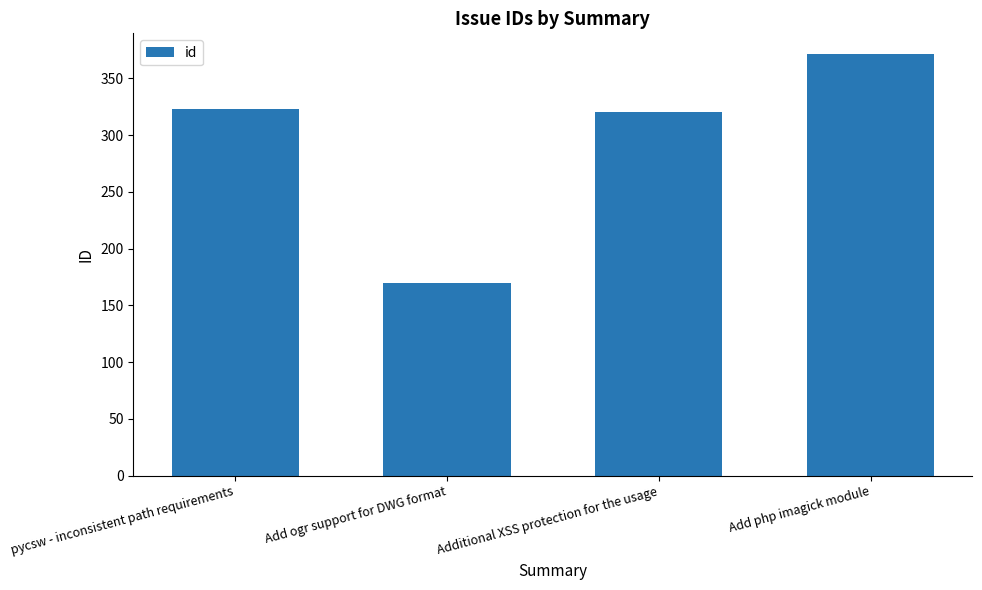

What is the change in value from pycsw - inconsistent path requirements to Additional XSS protection for the usage?

-3